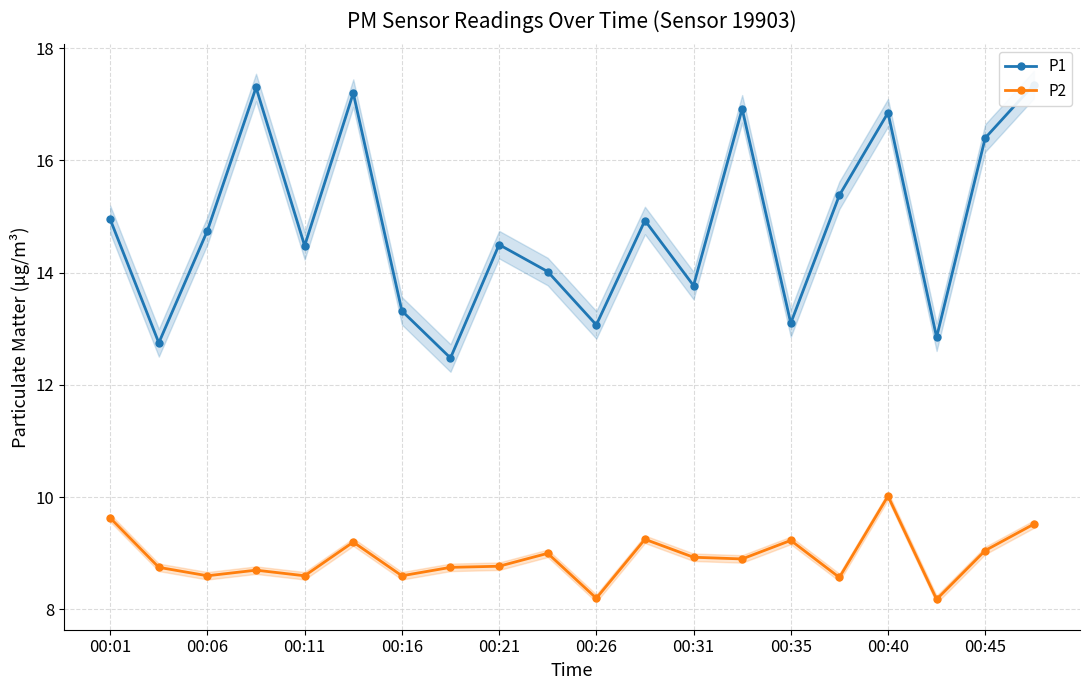

What is the minimum value for P2?

8.2